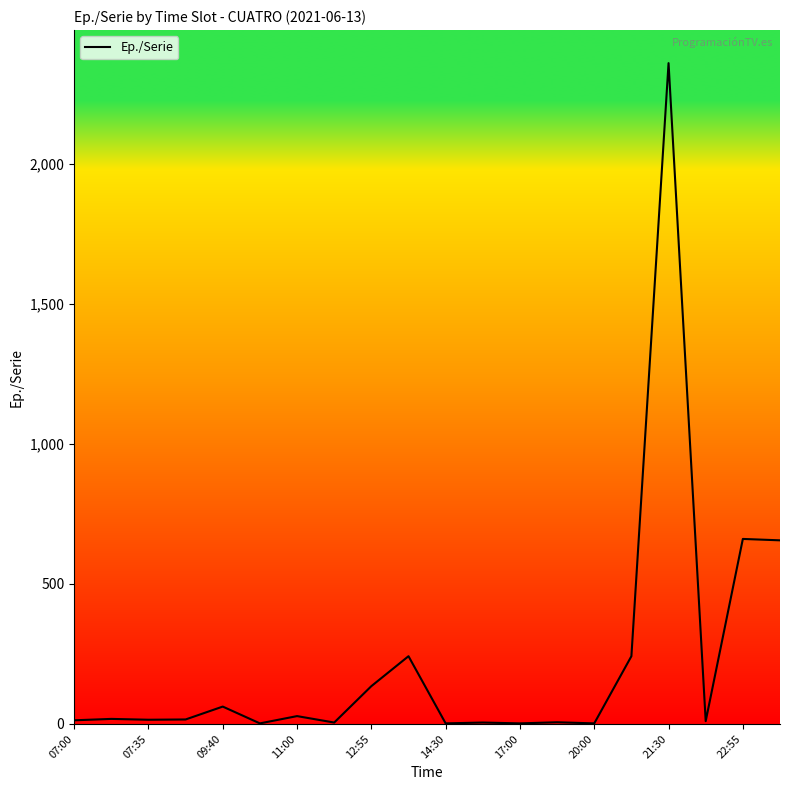

What is the difference between the maximum and minimum values?

2359